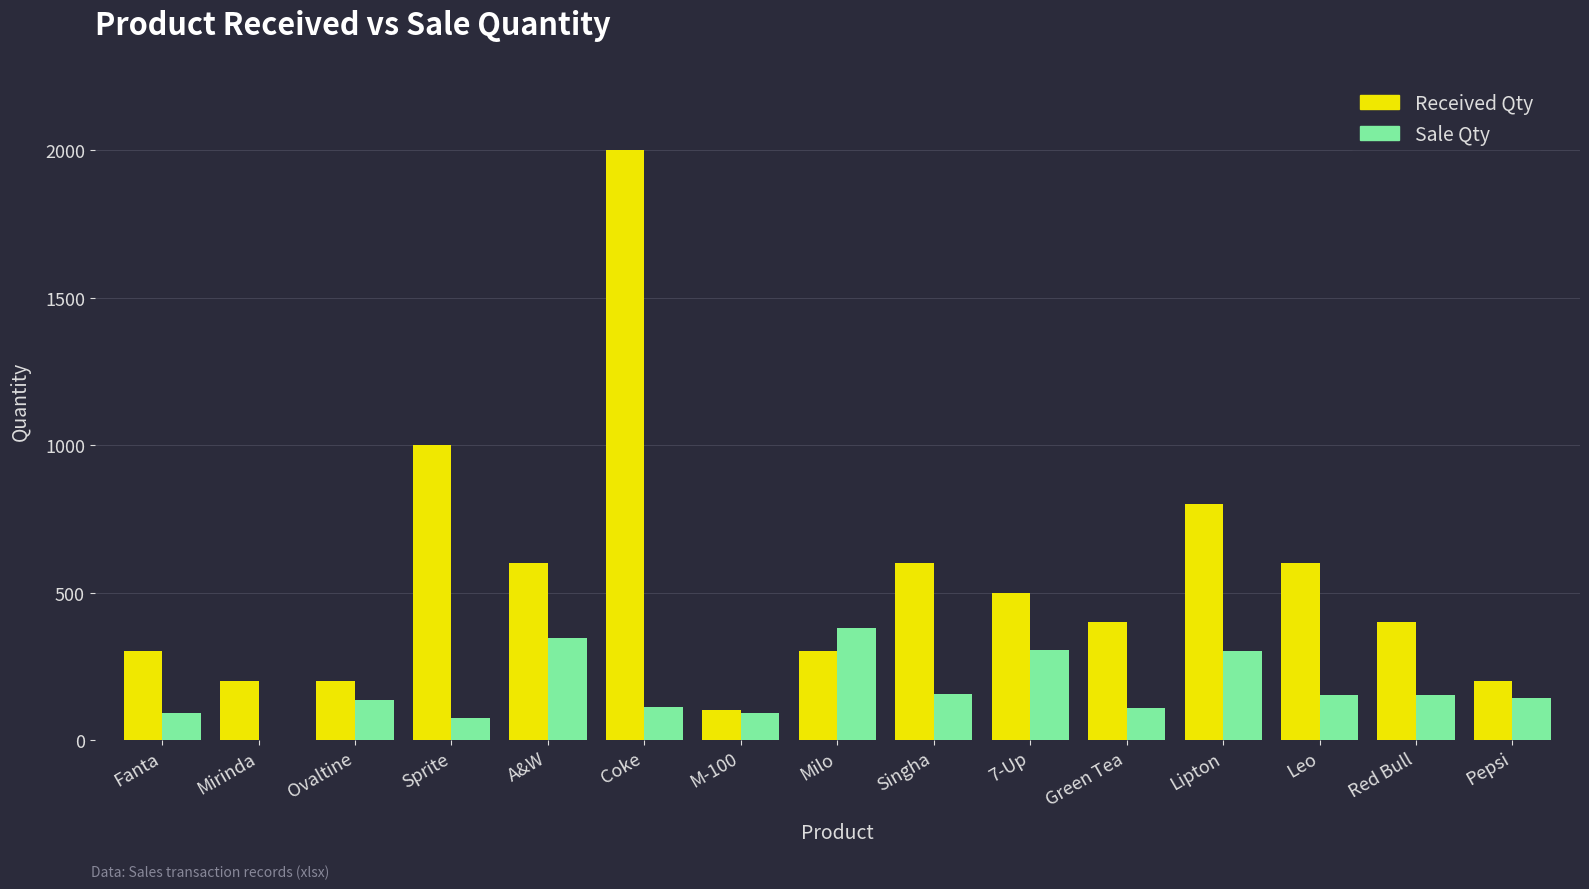

True or false: Received Qty has a value of 600 at A&W.

True